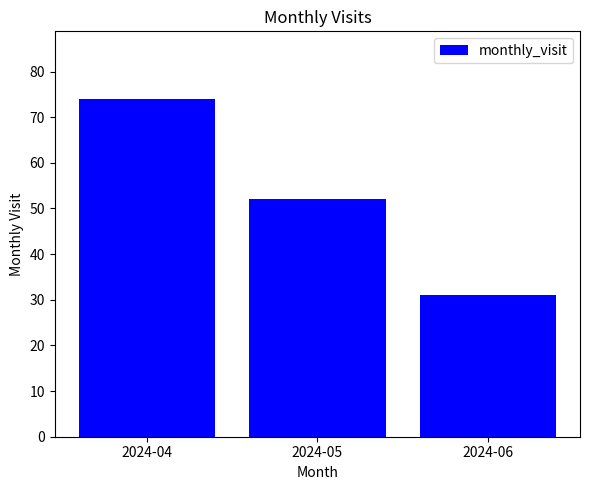

What is the average value?

52